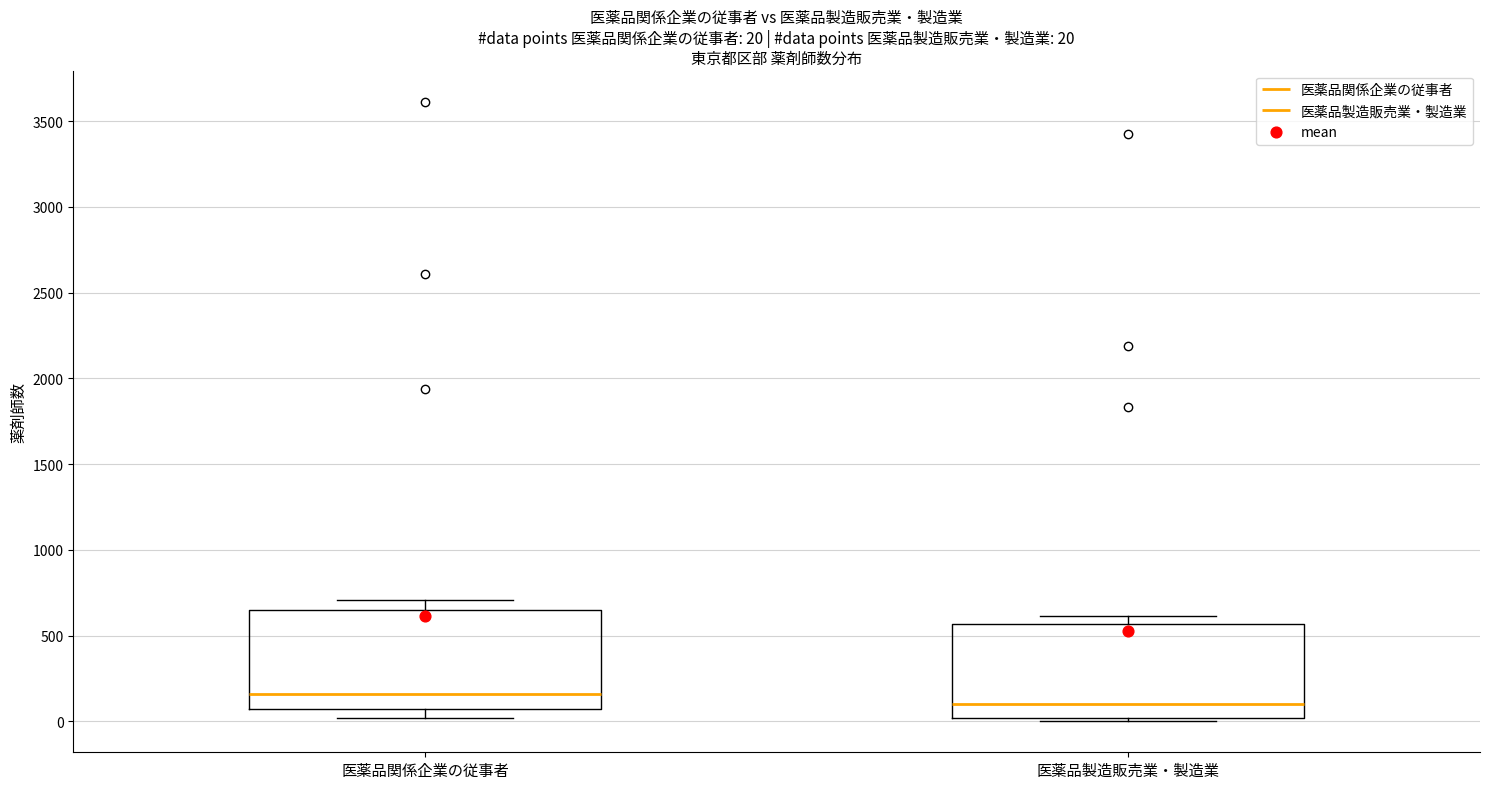

Which box has the highest median line?

医薬品関係企業の従事者